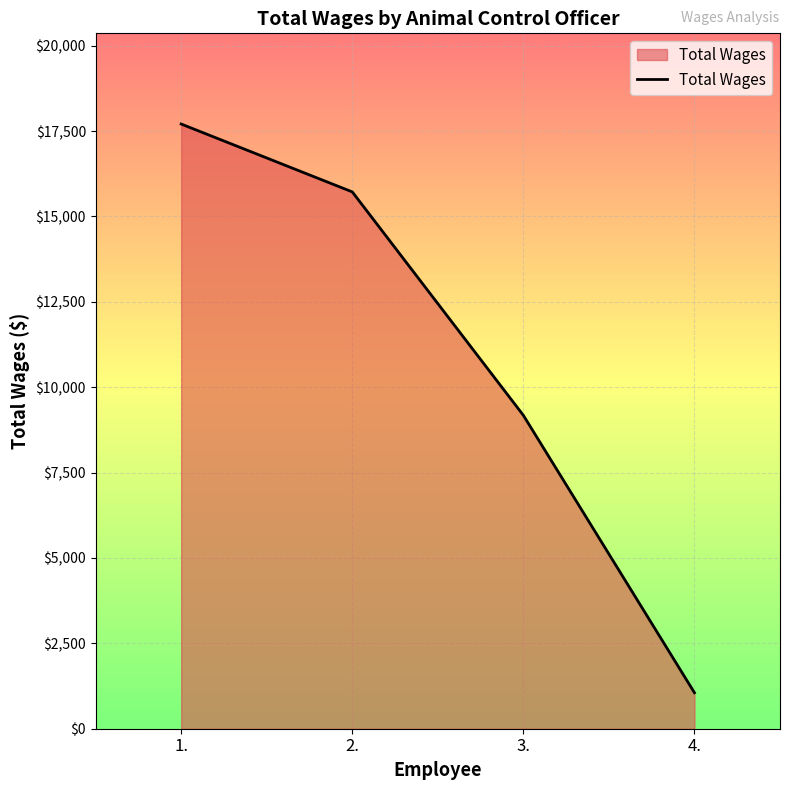

Reading left to right, extract all data points from this chart.

17705	15718	9176	1054